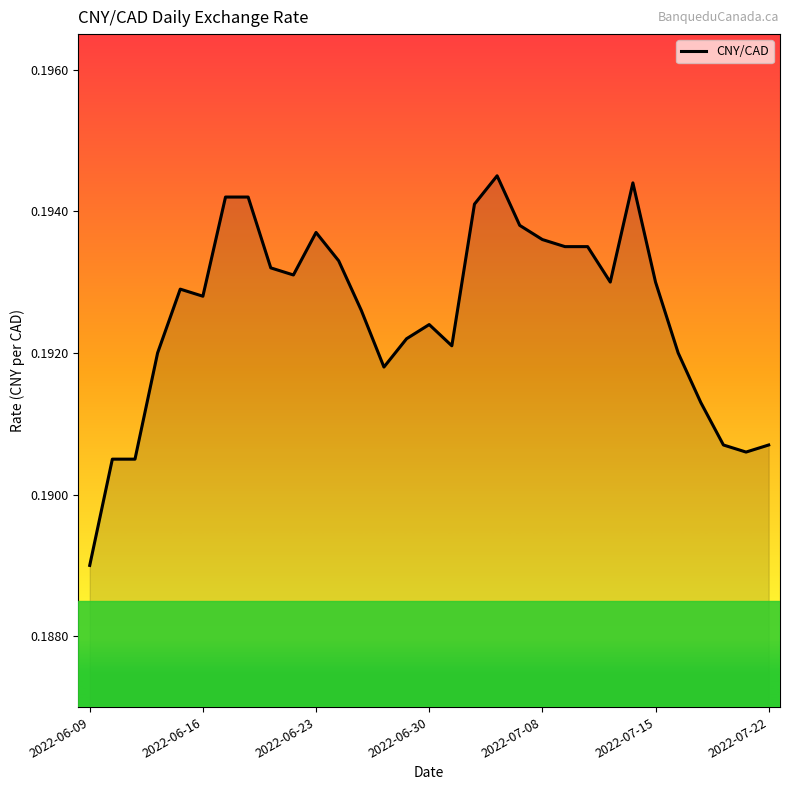

Is this an area chart (filled region under the line)?

Yes